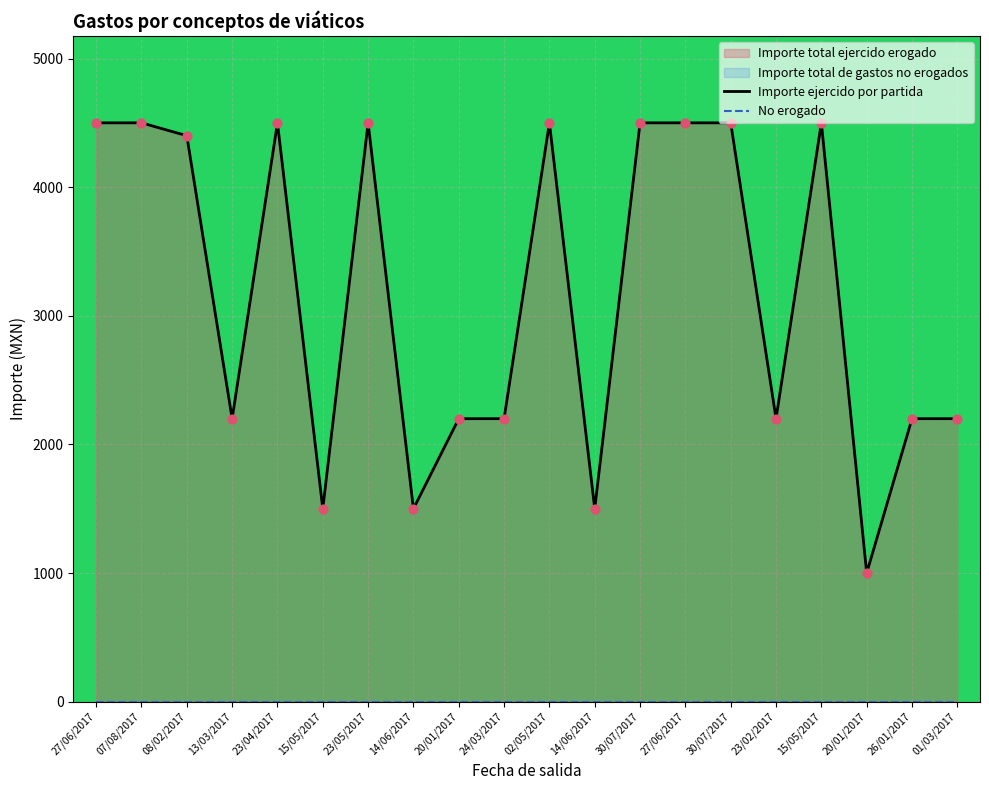

Which series has the widest spread of Y values?

Importe ejercido por partida